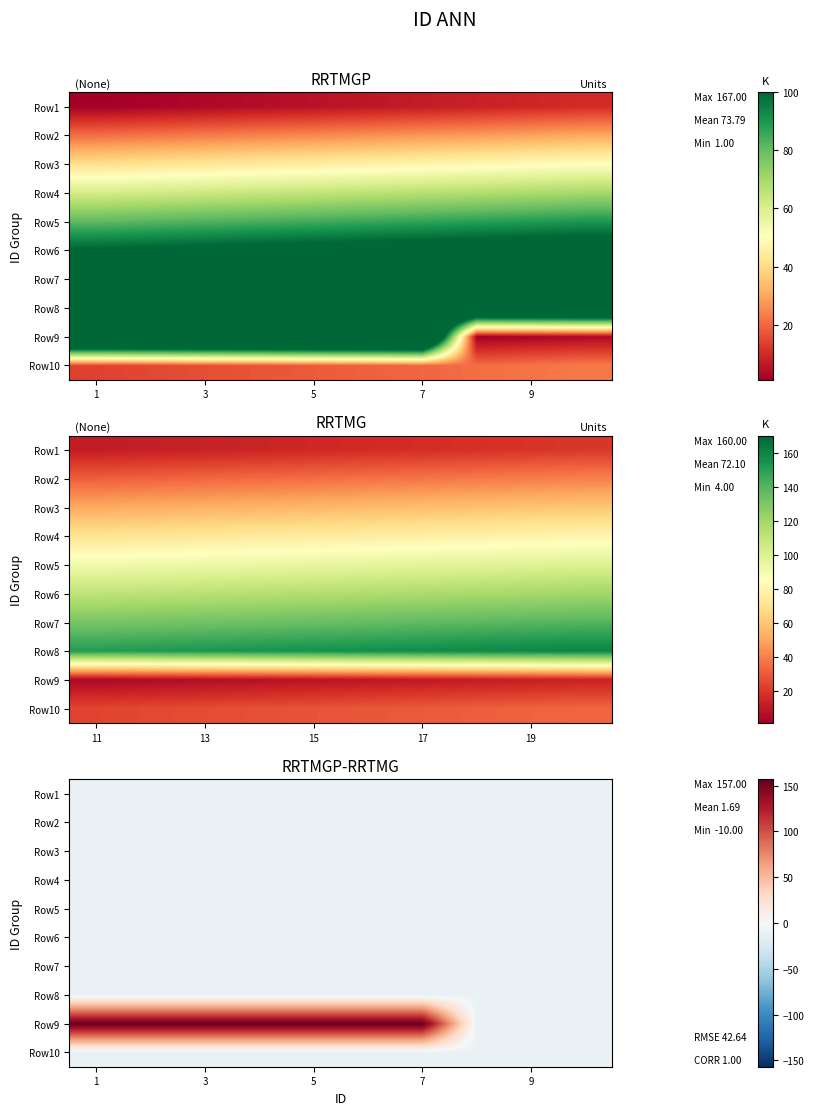

Which series has the largest range (max minus min)?

Row9